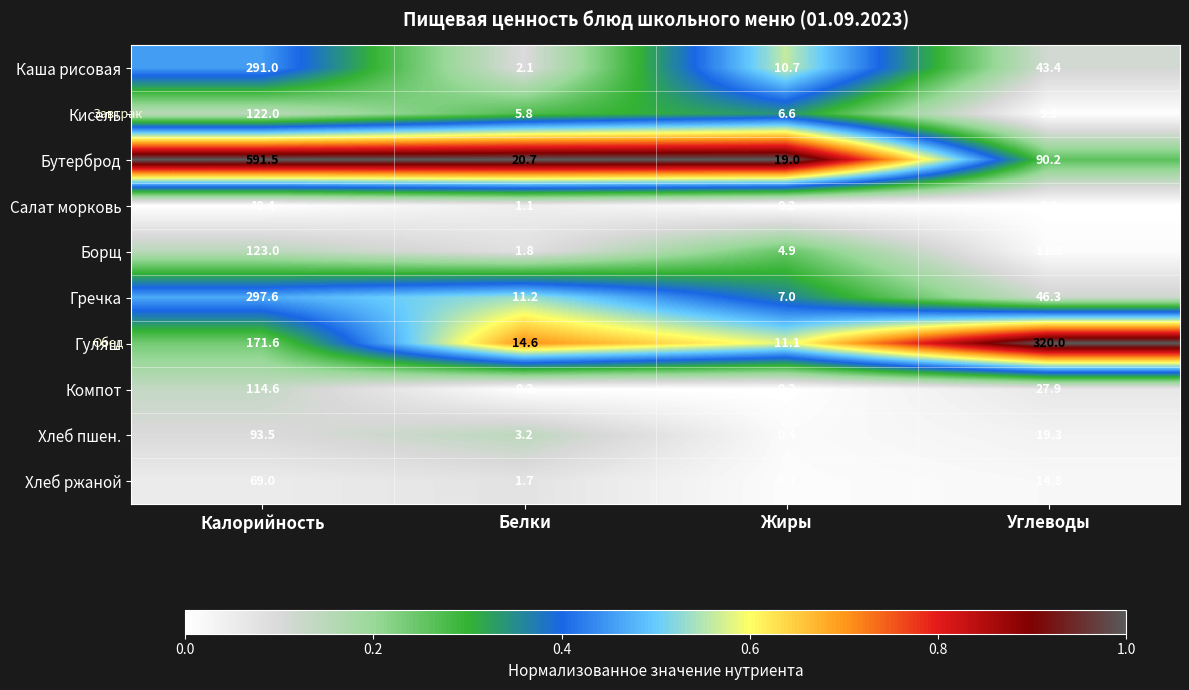

What is the difference between the Каша рисовая values at Углеводы and Жиры?

32.7